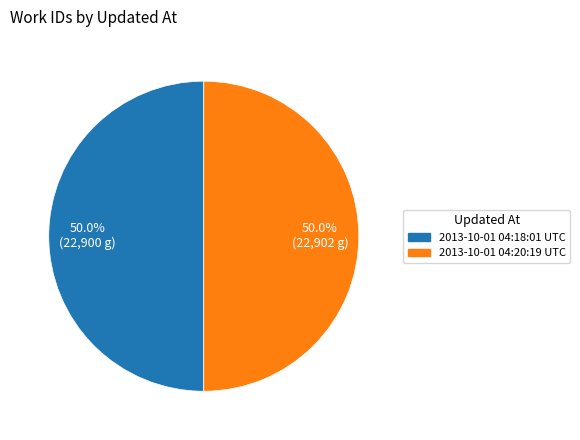

What is the ratio of the value at 2013-10-01 04:20:19 UTC to the value at 2013-10-01 04:18:01 UTC?

1.0